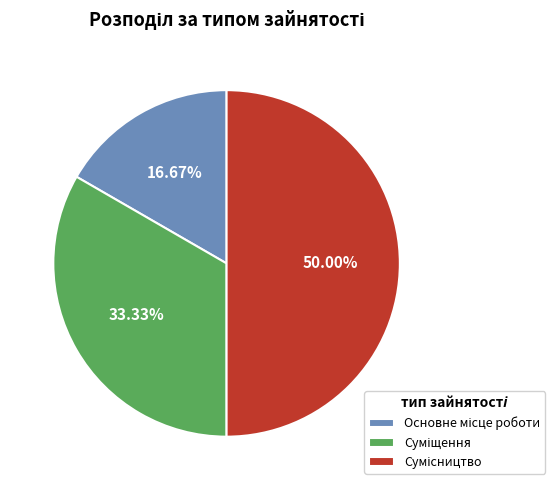

Combined, what portion of the pie is Суміщення and Основне місце роботи?

50.0%